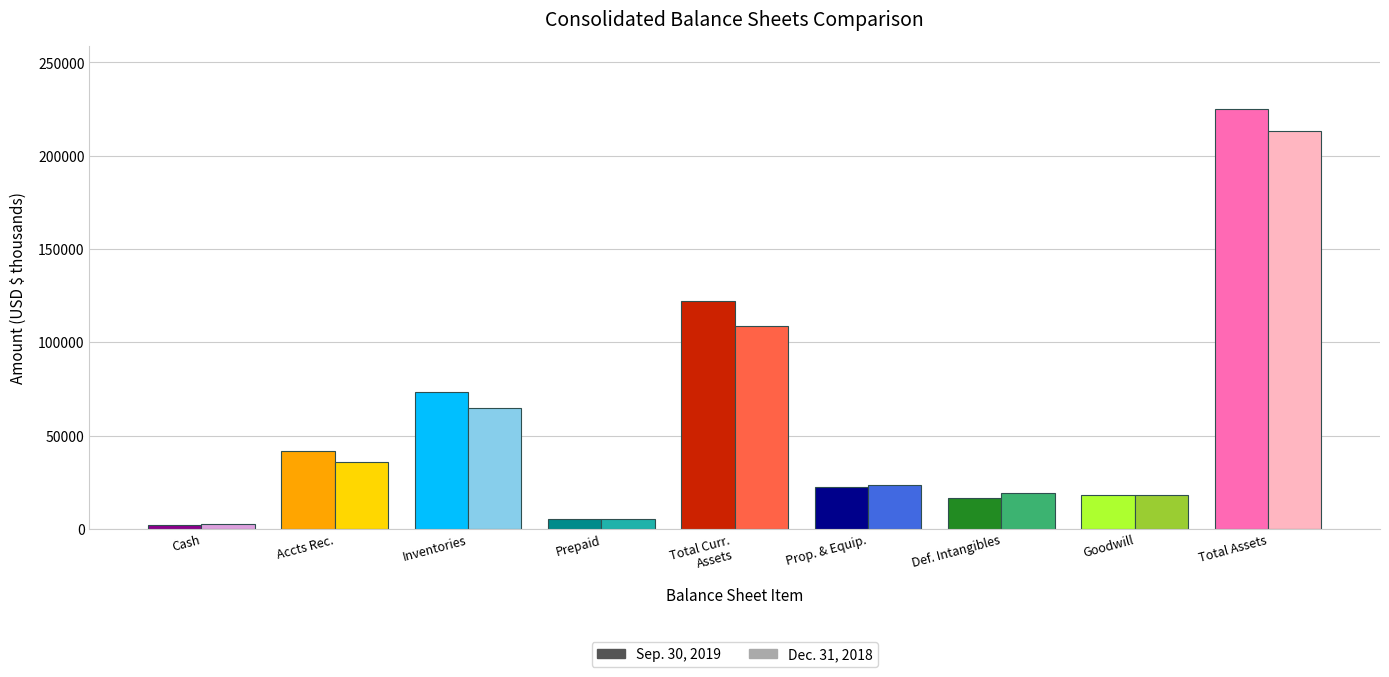

Which series has the widest spread of values?

Sep. 30, 2019